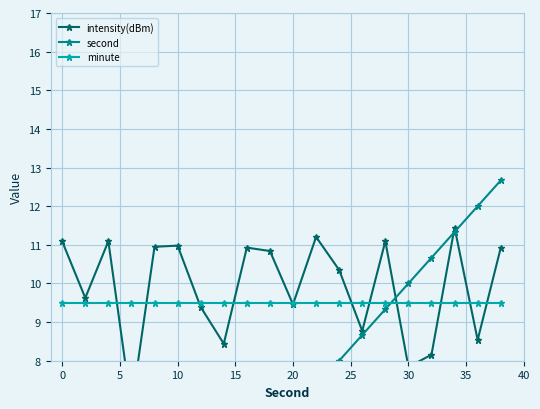

What is the sum of the minute values at 10 and 40?

19.0